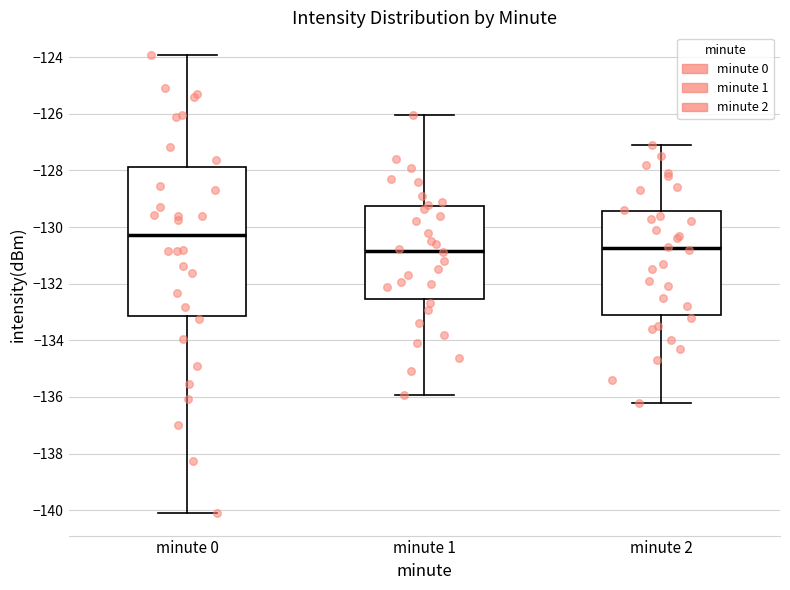

Reading left to right, transcribe this box plot: for each box, give where its median line is, the range the box spans, and where its two whiskers end, as read against the y-axis. The values are not printed on the chart, so give them approximately, as read against the axis.

minute 0: median -130.2, box -133.2 to -127.8, whiskers -140.0 to -124.0
minute 1: median -130.8, box -132.6 to -129.2, whiskers -136.0 to -126.0
minute 2: median -130.8, box -133.0 to -129.4, whiskers -136.2 to -127.0